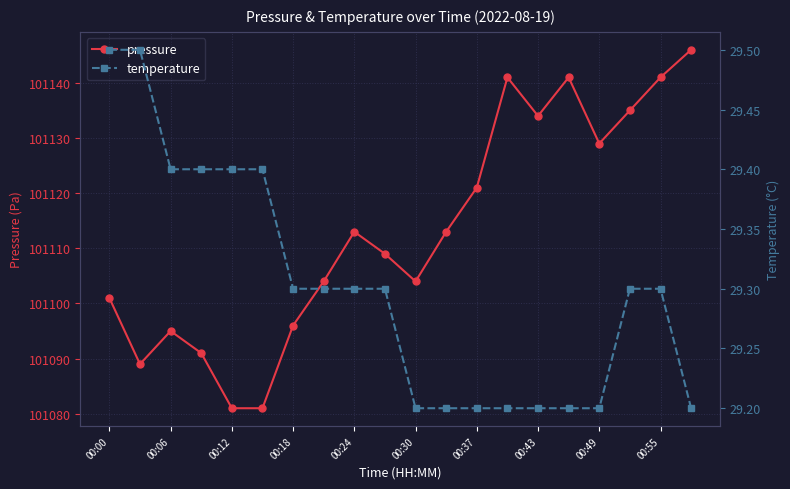

What is the difference between the second highest and minimum values in the pressure series?

60